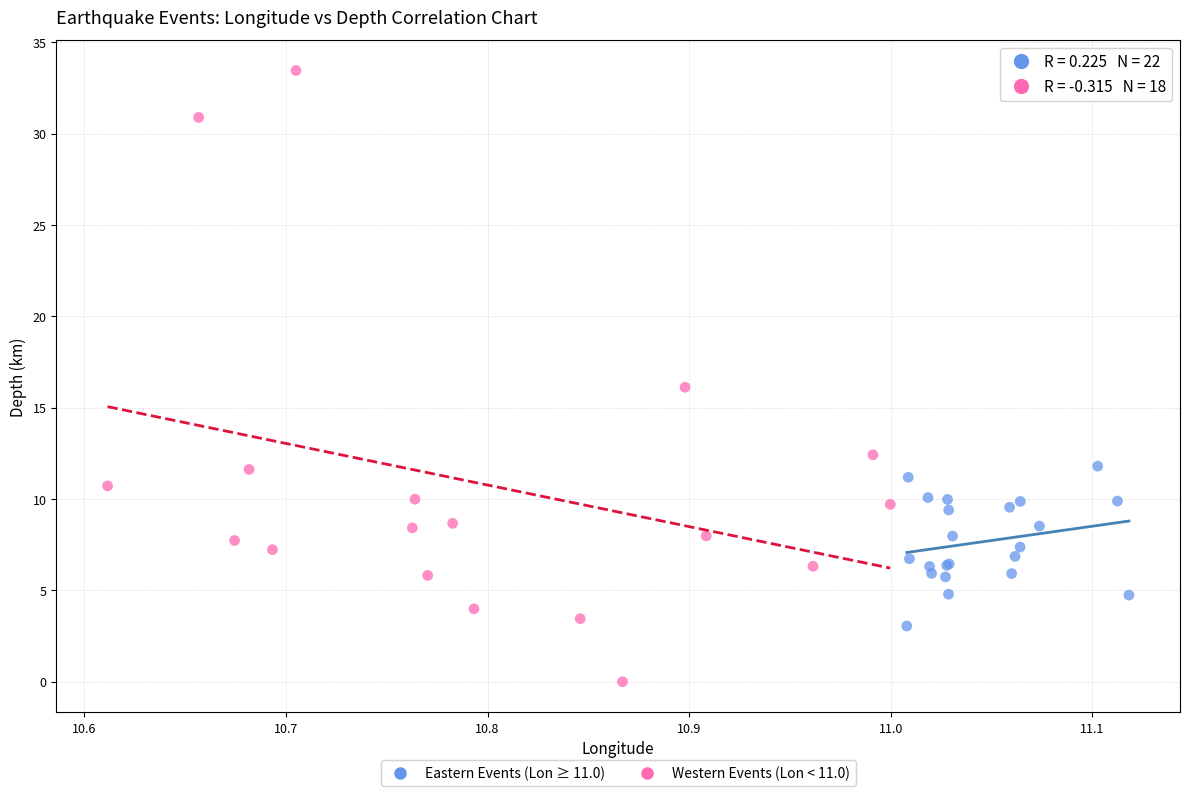

Which series reaches the minimum Y coordinate?

Western Events (Lon < 11.0)